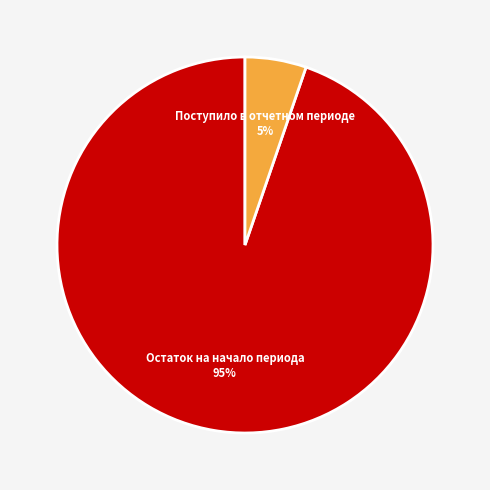

How many slices are in this pie chart?

2